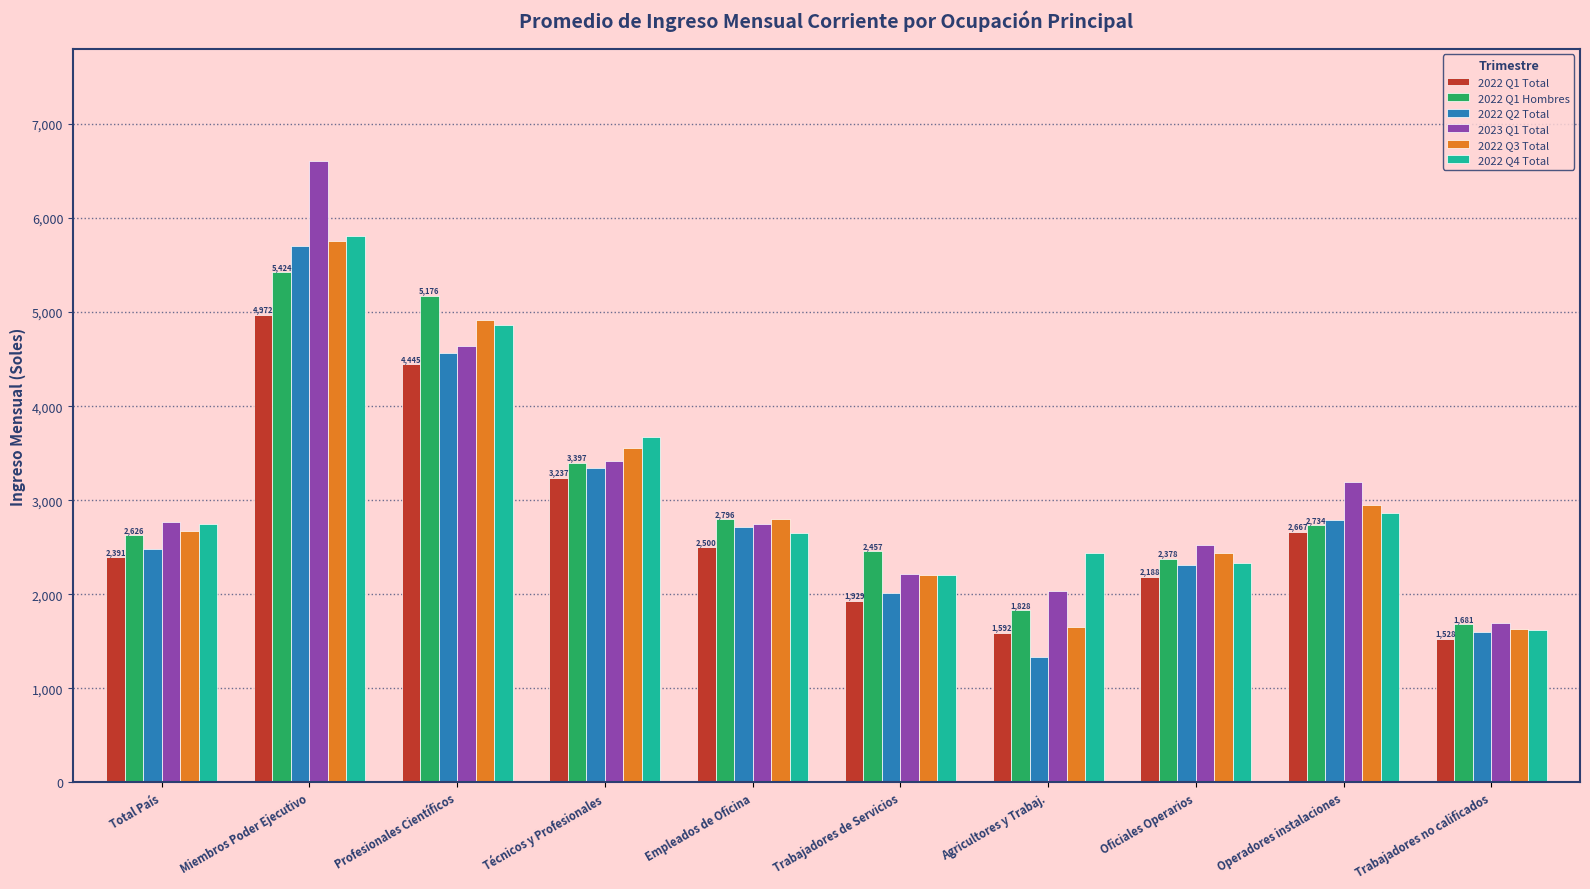

The value of 2022 Q2 Total at Técnicos y Profesionales is 6011.8. True or false?

False